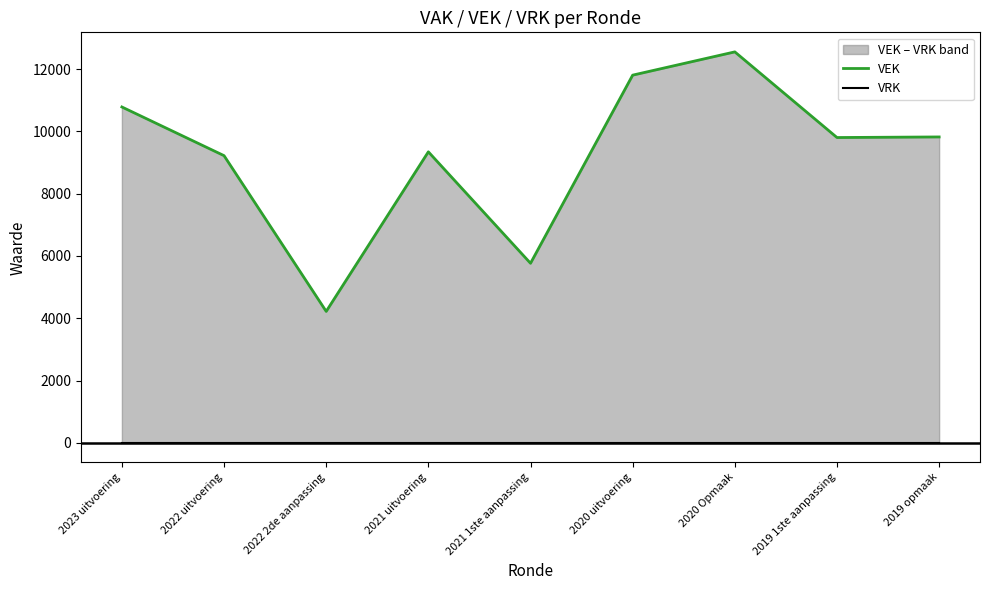

What is the label of the 6th point from the right?

2021 uitvoering